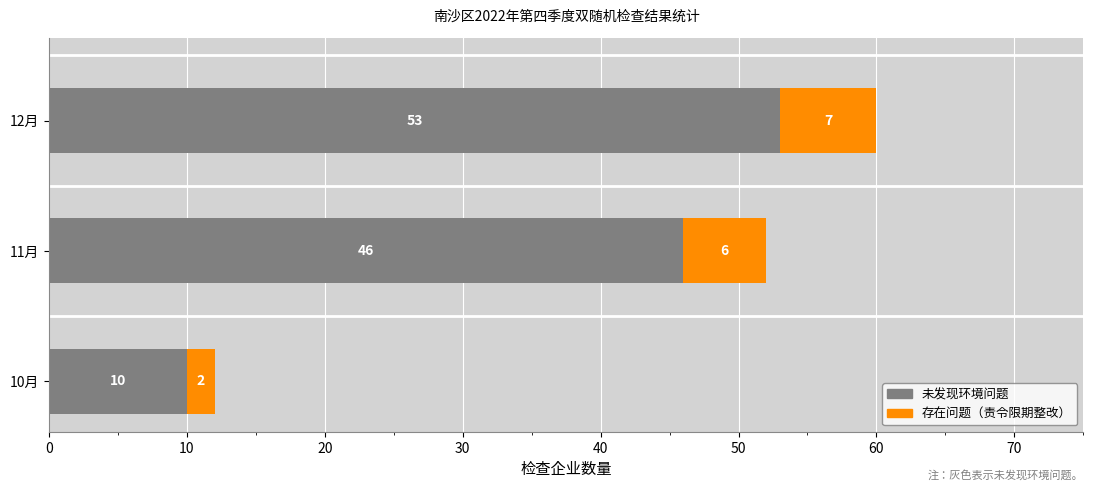

How many values in the 未发现环境问题 series are below 46?

1